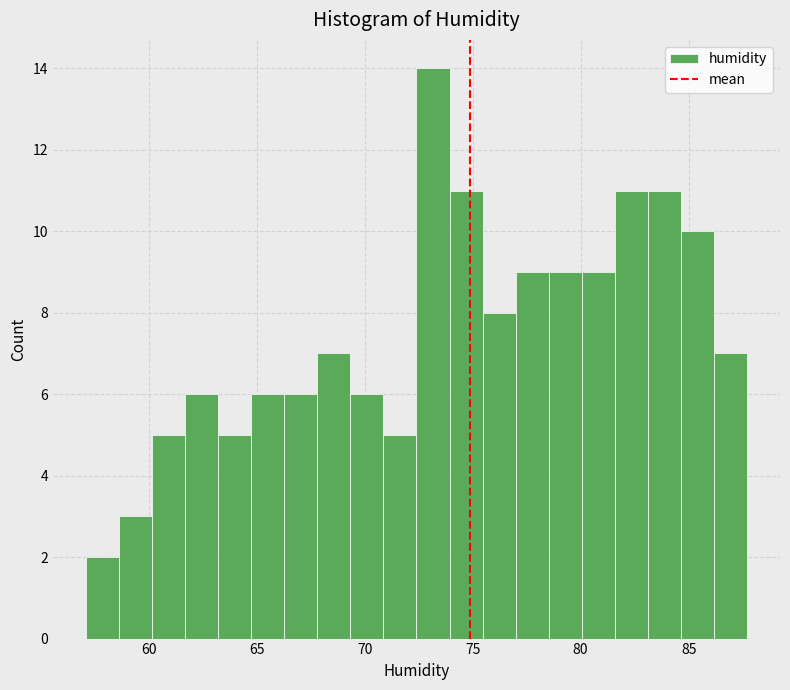

Around what value on the x-axis is the tallest bar? Give the approximate position of its centre, as read against the axis.

73.0